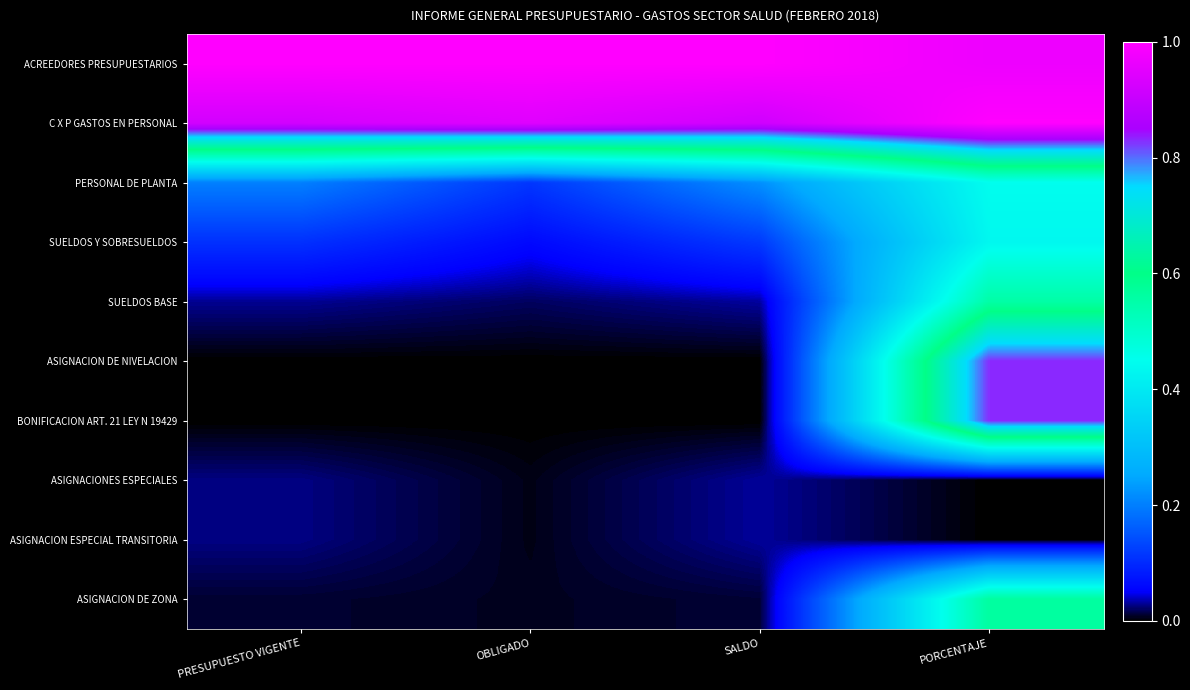

Reading right to left, what are all the values shown in this chart?

ACREEDORES PRESUPUESTARIOS: PORCENTAJE=1.0	SALDO=1.0	OBLIGADO=1.0	PRESUPUESTO VIGENTE=1.0
C X P GASTOS EN PERSONAL: PORCENTAJE=1.0	SALDO=0.9	OBLIGADO=0.9	PRESUPUESTO VIGENTE=0.9
PERSONAL DE PLANTA: PORCENTAJE=0.4	SALDO=0.2	OBLIGADO=0.1	PRESUPUESTO VIGENTE=0.2
SUELDOS Y SOBRESUELDOS: PORCENTAJE=0.4	SALDO=0.1	OBLIGADO=0.1	PRESUPUESTO VIGENTE=0.1
SUELDOS BASE: PORCENTAJE=0.6	SALDO=0.0	OBLIGADO=0.0	PRESUPUESTO VIGENTE=0.0
ASIGNACION DE NIVELACION: PORCENTAJE=0.8	SALDO=0.0	OBLIGADO=0.0	PRESUPUESTO VIGENTE=0.0
BONIFICACION ART. 21 LEY N 19429: PORCENTAJE=0.8	SALDO=0.0	OBLIGADO=0.0	PRESUPUESTO VIGENTE=0.0
ASIGNACIONES ESPECIALES: PORCENTAJE=0.0	SALDO=0.0	OBLIGADO=0.0	PRESUPUESTO VIGENTE=0.0
ASIGNACION ESPECIAL TRANSITORIA: PORCENTAJE=0.0	SALDO=0.0	OBLIGADO=0.0	PRESUPUESTO VIGENTE=0.0
ASIGNACION DE ZONA: PORCENTAJE=0.6	SALDO=0.0	OBLIGADO=0.0	PRESUPUESTO VIGENTE=0.0